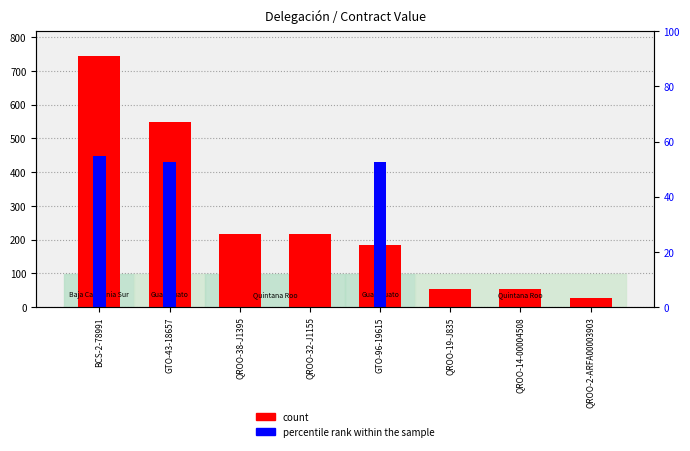

At GTO-43-18657, list the series in order from largest to smallest.

count, percentile rank within the sample